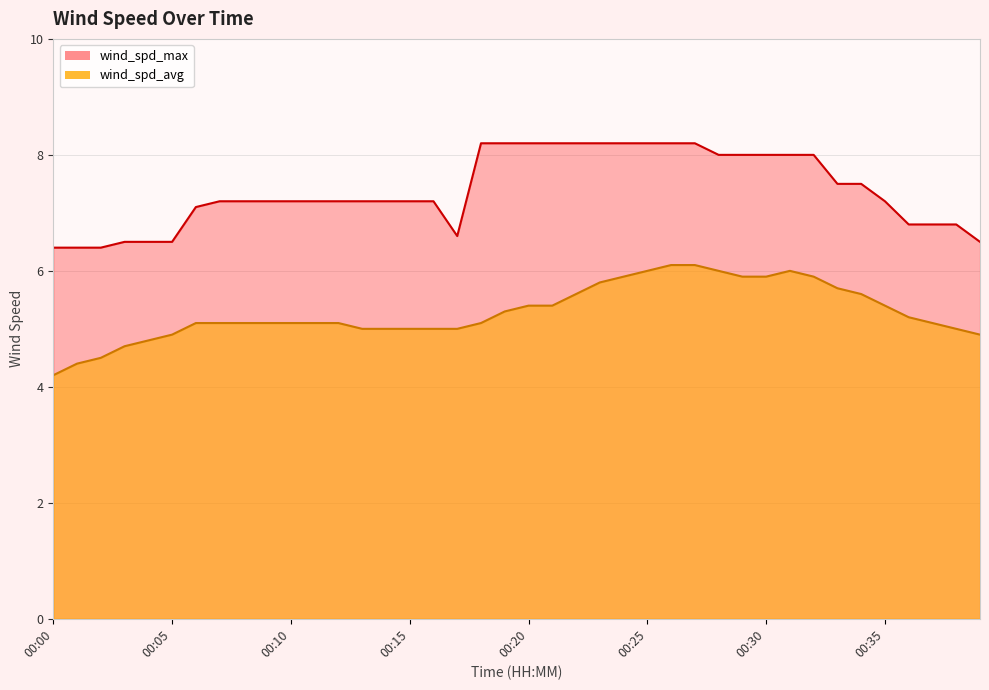

List the labels in order of wind_spd_max value, largest first.

00:18, 00:19, 00:20, 00:21, 00:22, 00:23, 00:24, 00:25, 00:26, 00:27, 00:28, 00:29, 00:30, 00:31, 00:32, 00:33, 00:34, 00:07, 00:08, 00:09, 00:10, 00:11, 00:12, 00:13, 00:14, 00:15, 00:16, 00:35, 00:06, 00:36, 00:37, 00:38, 00:17, 00:03, 00:04, 00:05, 00:39, 00:00, 00:01, 00:02